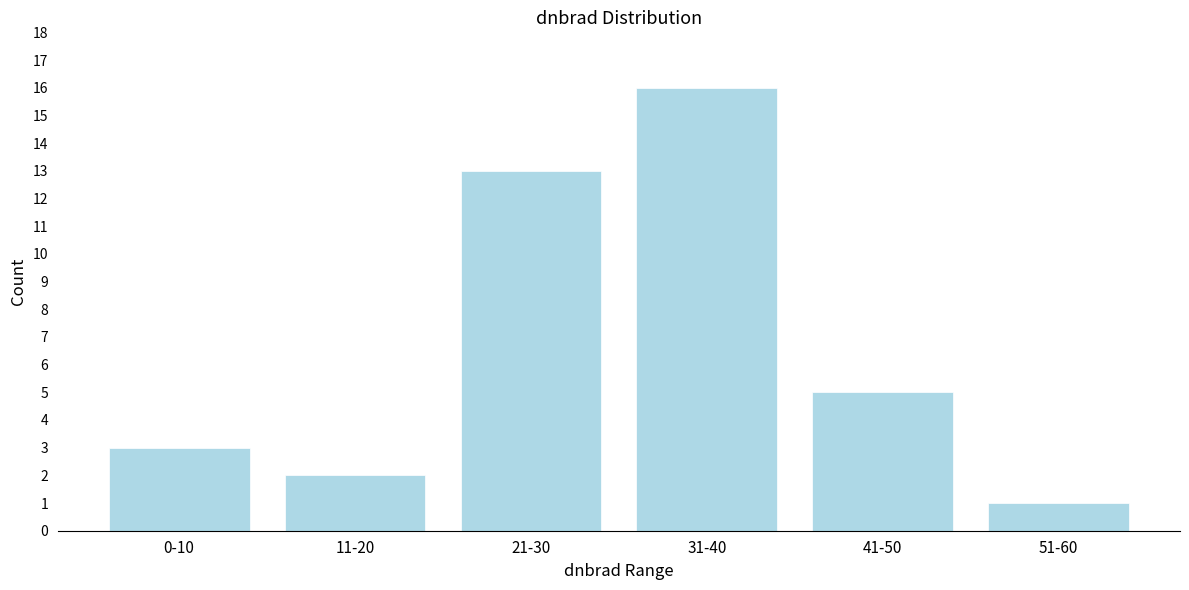

Reading left to right, what are all the values shown in this chart?

3	2	13	16	5	1